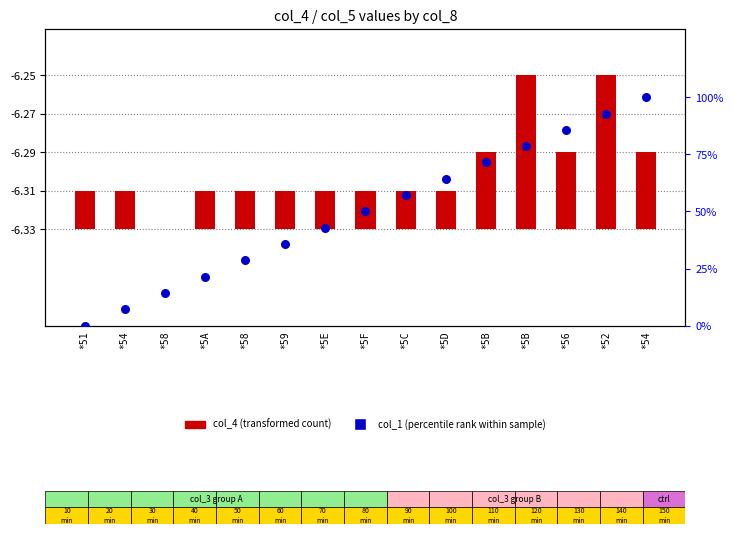

Which series has the widest spread of Y values?

col_1 (percentile rank)